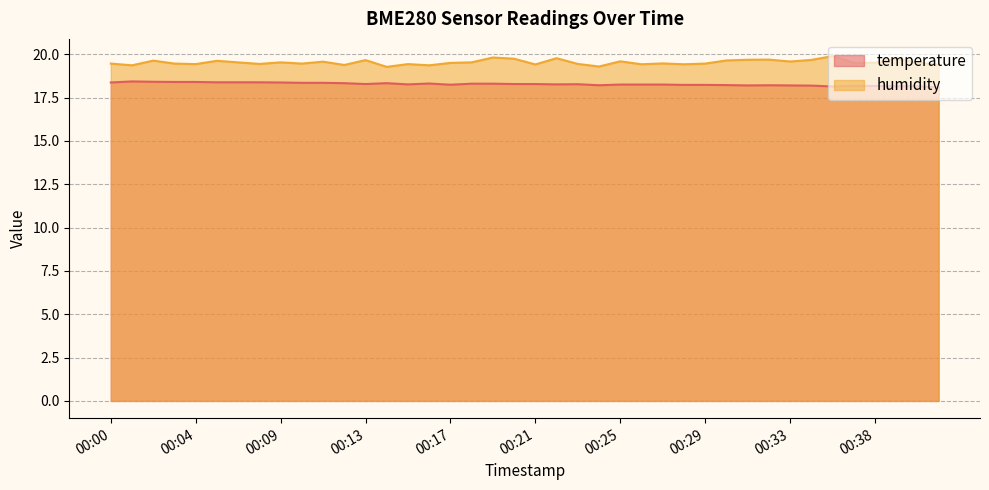

What is the greatest value displayed?

19.9